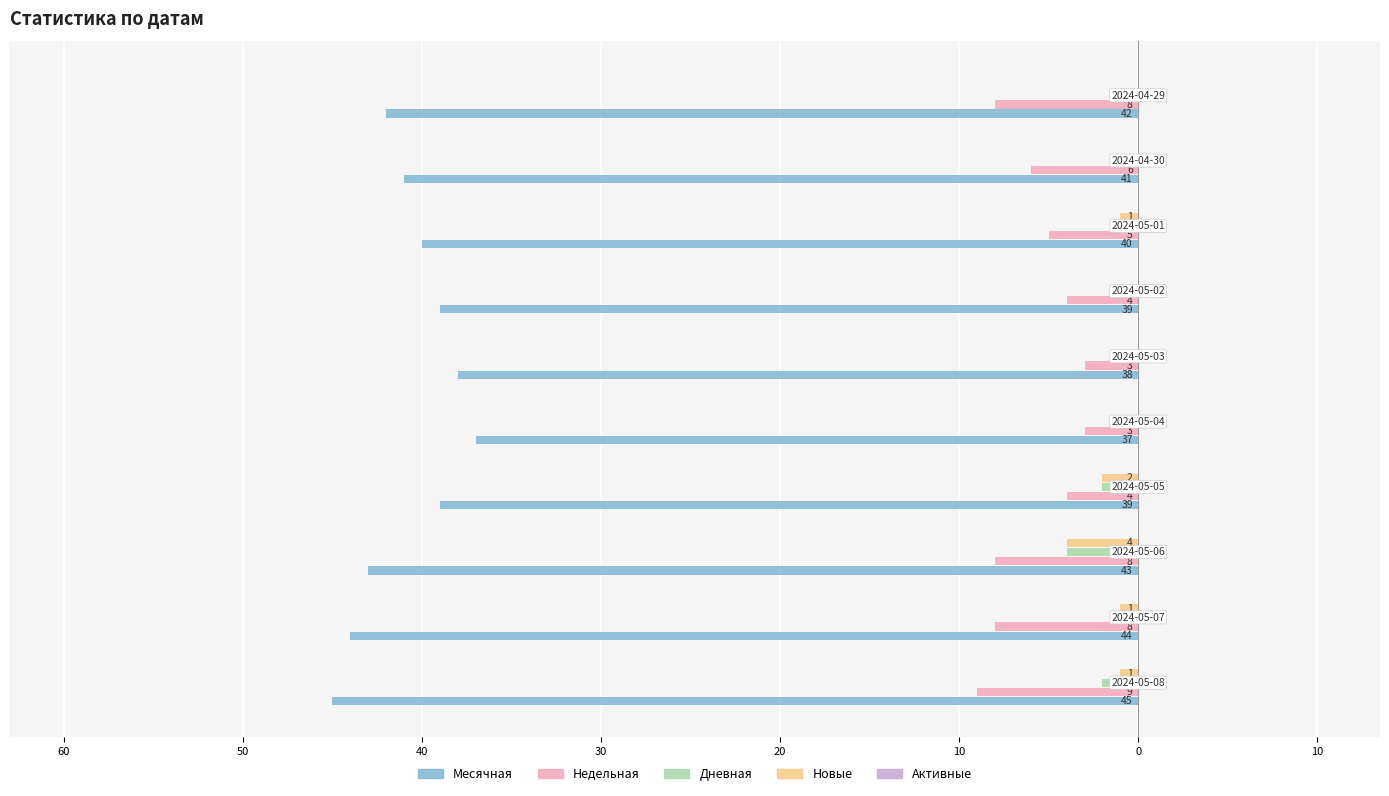

How many values in the Дневная series exceed -1?

3